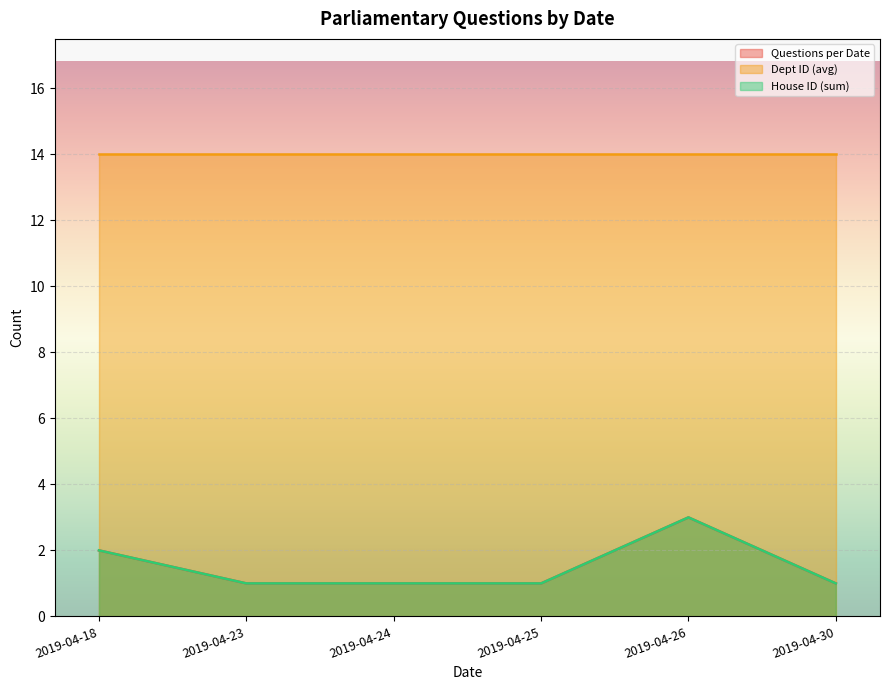

True or false: Questions per Date and House ID (sum) intersect in this chart.

False